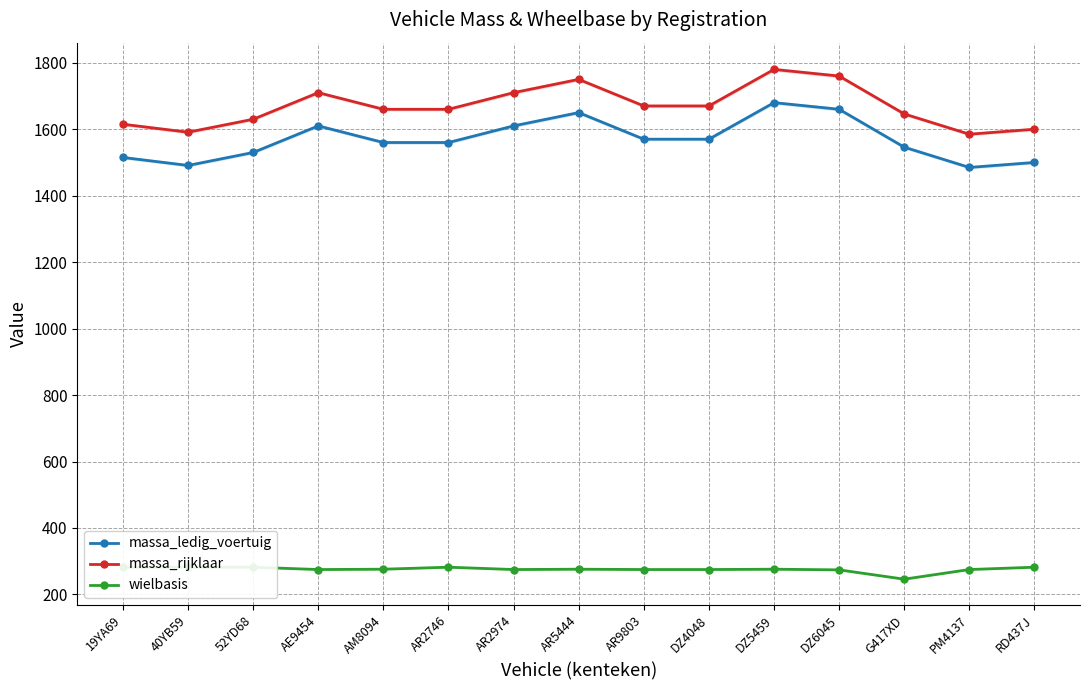

Which series has the largest range (max minus min)?

massa_ledig_voertuig